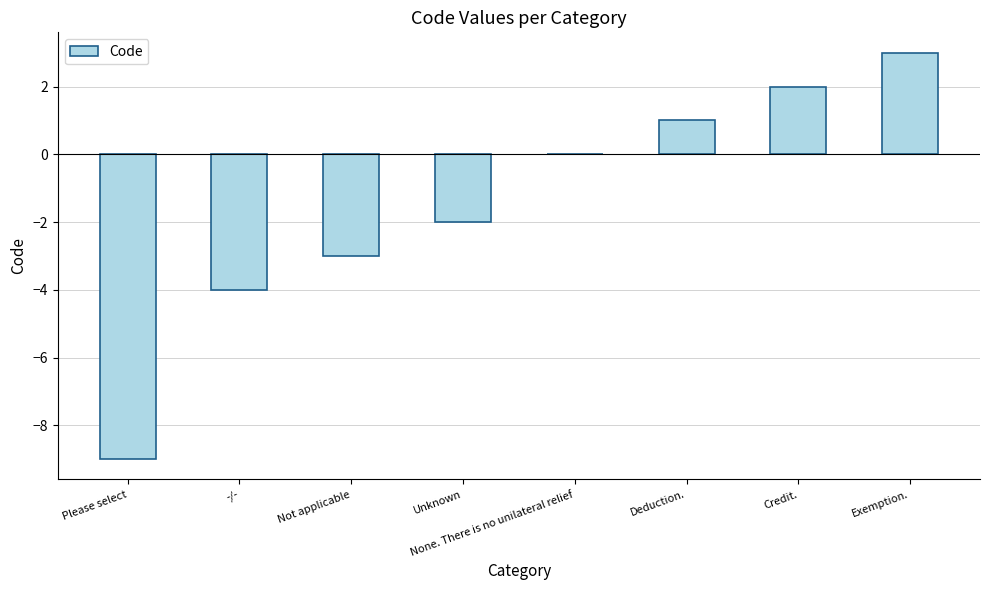

The value at Unknown is -2. True or false?

True